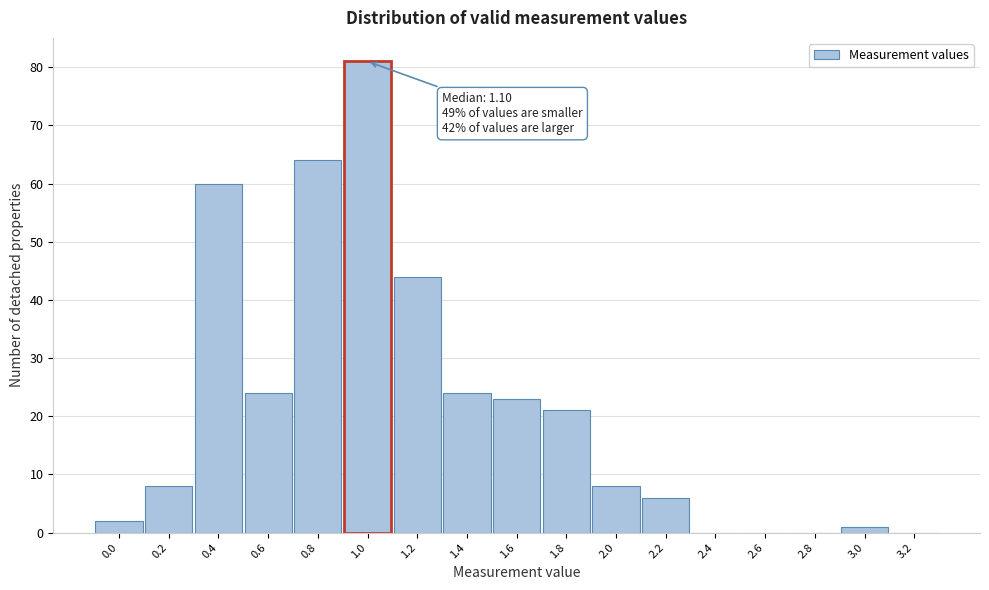

Reading right to left, list all the values displayed in this chart.

3.2=0	3.0=1	2.8=0	2.6=0	2.4=0	2.2=6	2.0=8	1.8=21	1.6=23	1.4=24	1.2=44	1.0=81	0.8=64	0.6=24	0.4=60	0.2=8	0.0=2